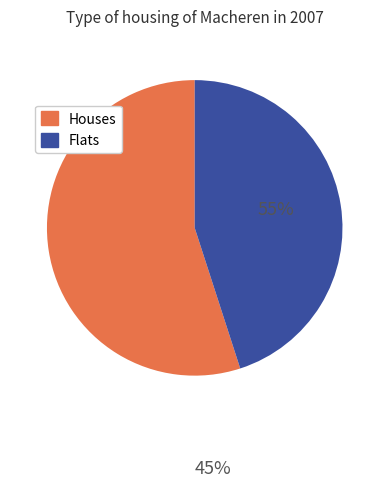

Rank the categories by value from lowest to highest.

Flats, Houses